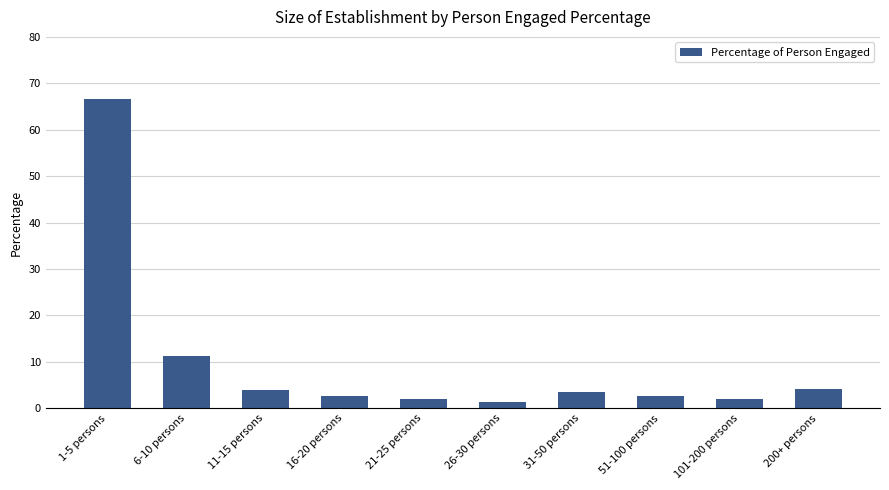

What is the average value?

10.0